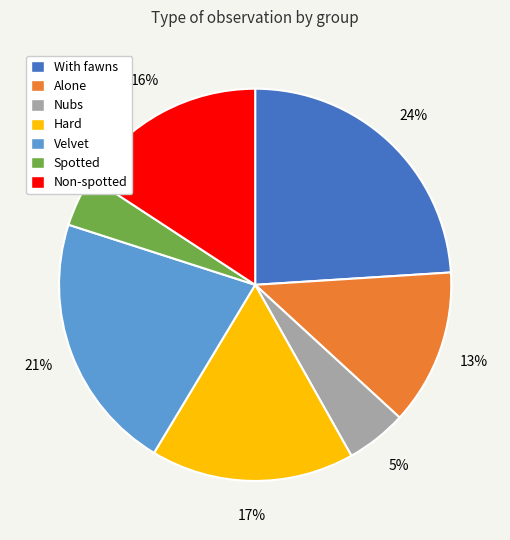

Which category has the smallest portion of the pie?

Spotted